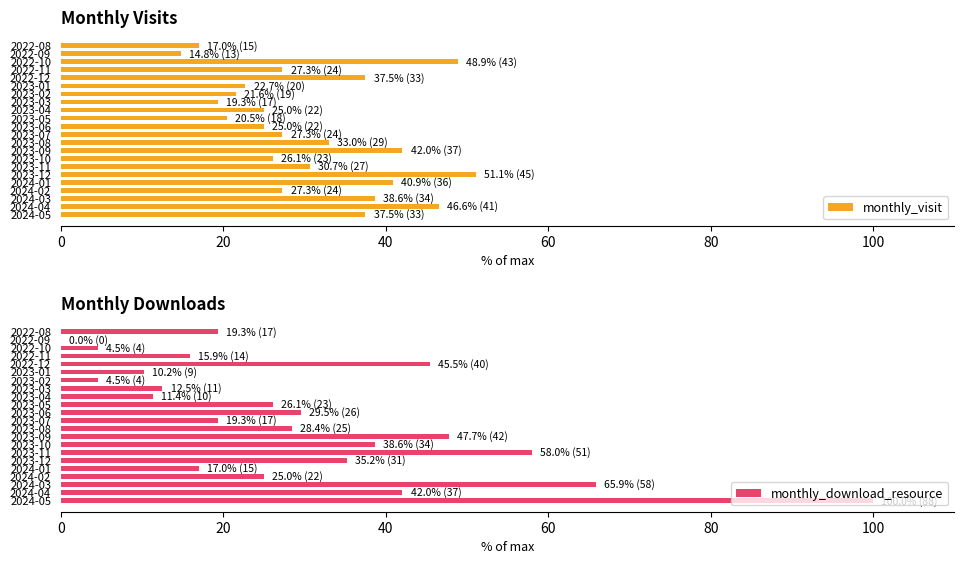

Is it true that monthly_download_resource equals 15.2 at 2023-04?

False